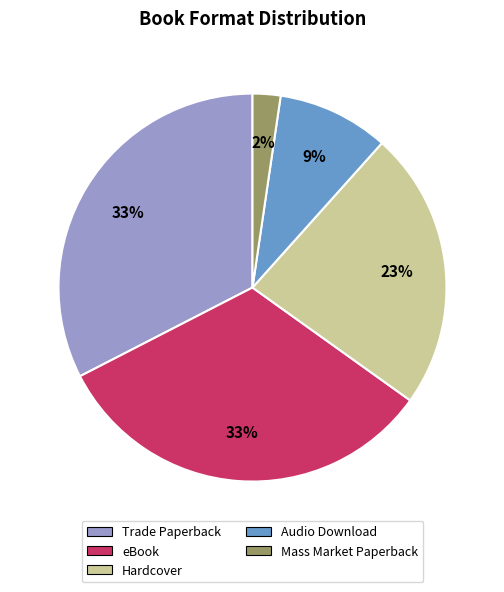

To the nearest percent, what is the average slice percentage?

20%